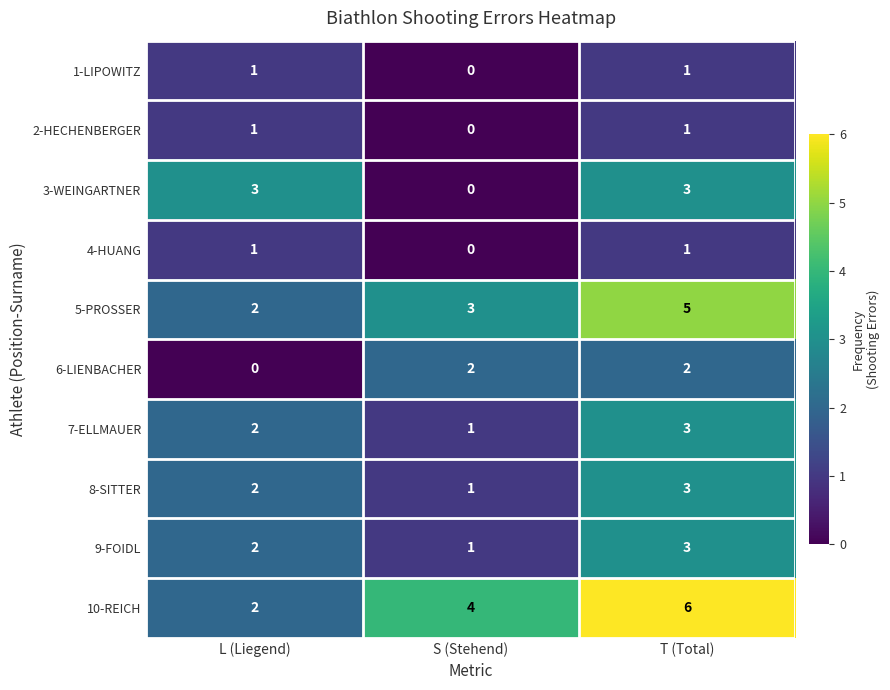

How many series are shown in this chart?

10